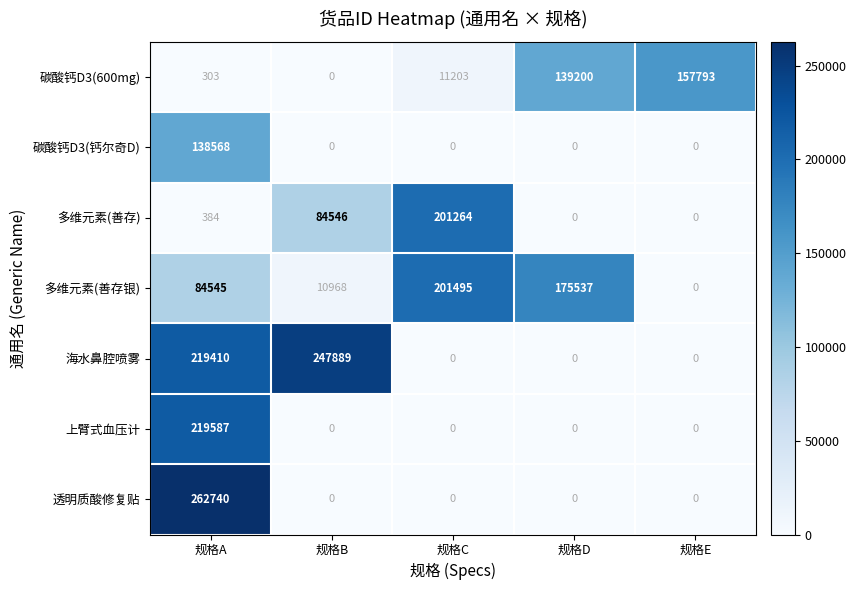

What is the sum of the 多维元素(善存银) values at 规格A and 规格E?

84545